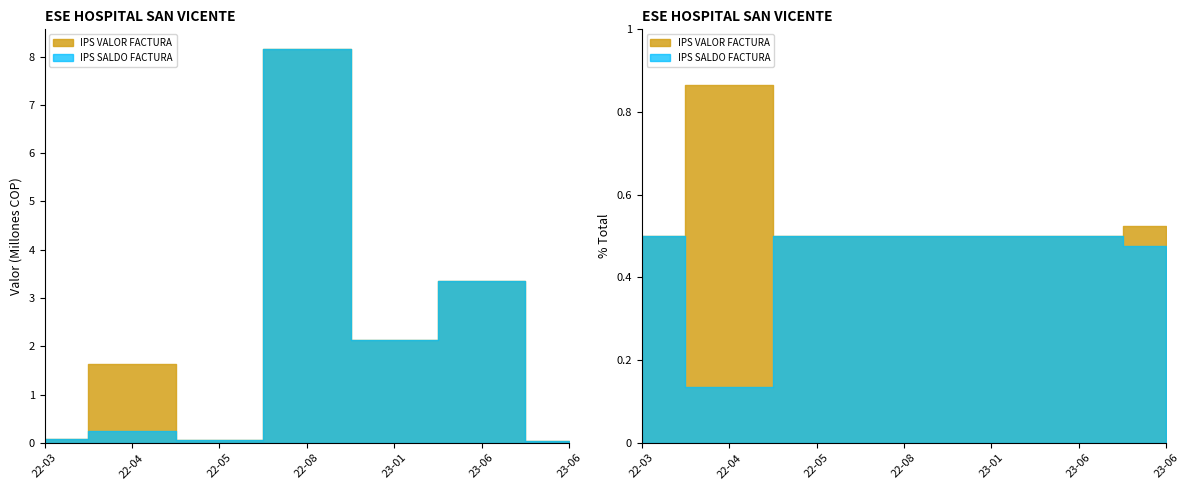

Rank the series at 2023-01-31 from highest to lowest value.

IPS VALOR FACTURA, IPS SALDO FACTURA